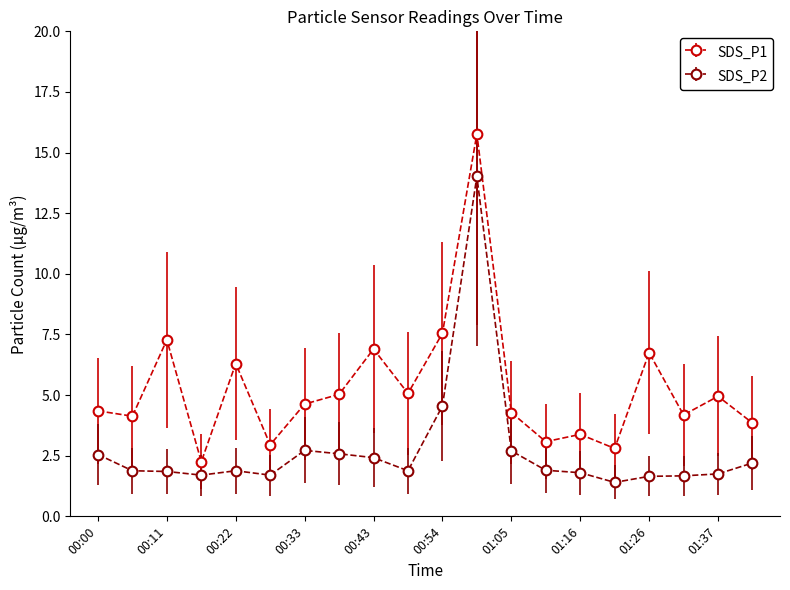

What is the average value of the SDS_P1 series?

5.3